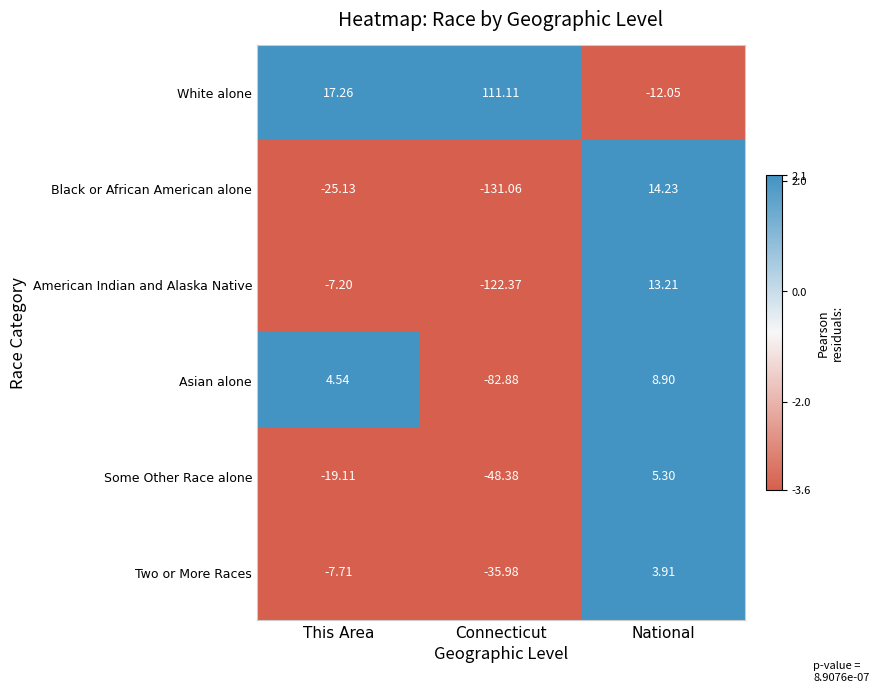

At which label is Asian alone closest to -36?

This Area